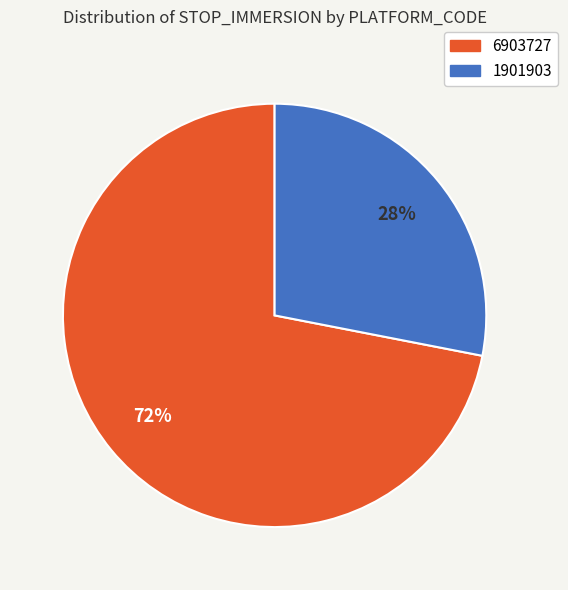

Is there any slice that represents more than half of the pie?

Yes